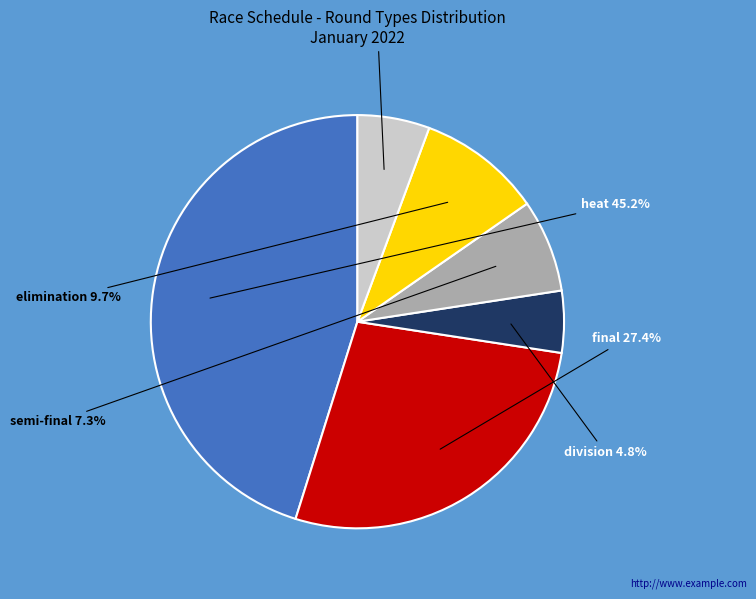

What percentage do division and semi-final together represent?

12.1%